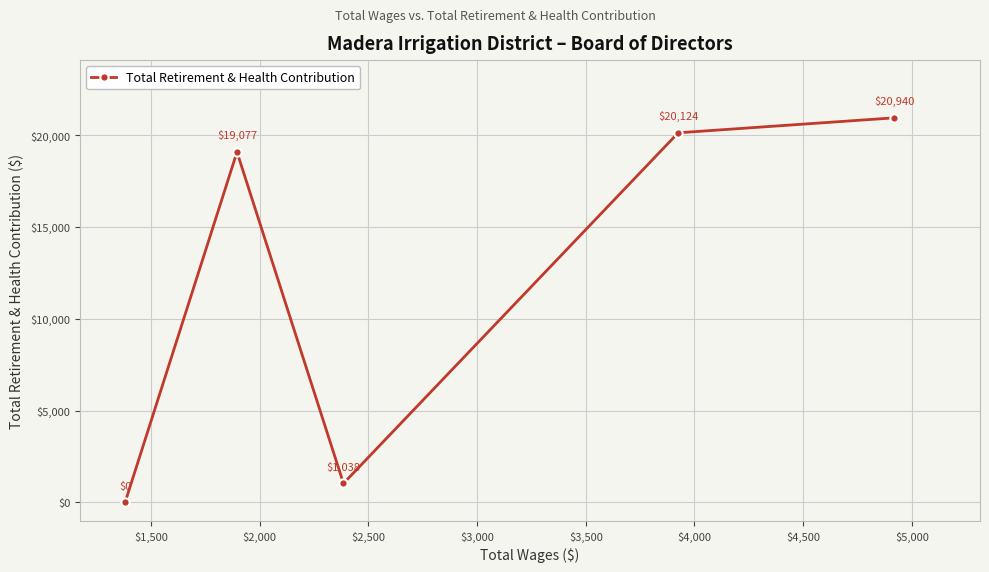

How many points are lower than both their immediate neighbors (excluding endpoints)?

1